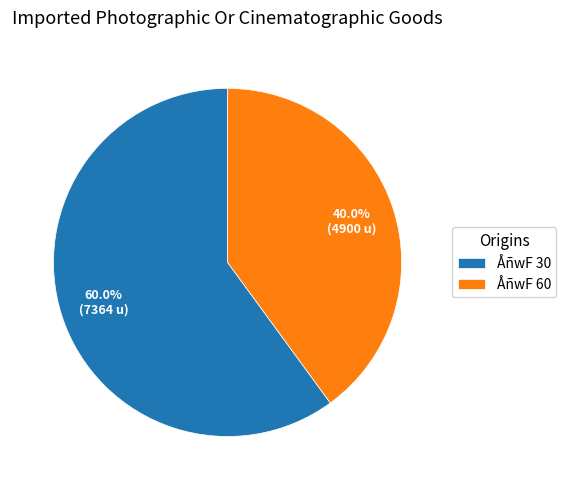

Rank the categories by value from lowest to highest.

ÅñwF 60, ÅñwF 30